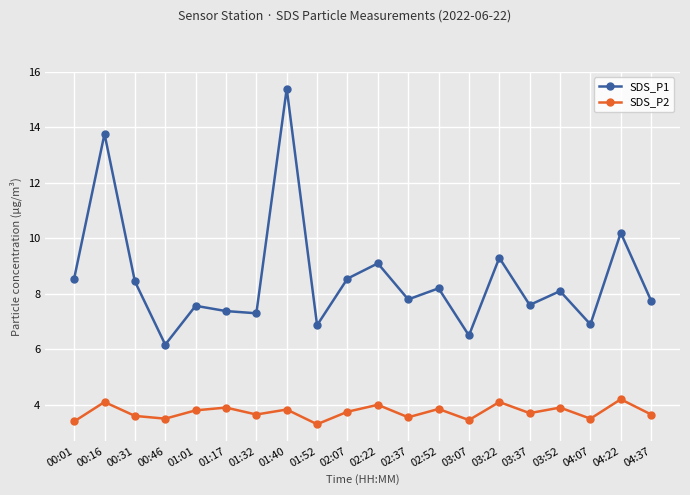

What is the difference between the second highest and minimum values in the SDS_P2 series?

0.8